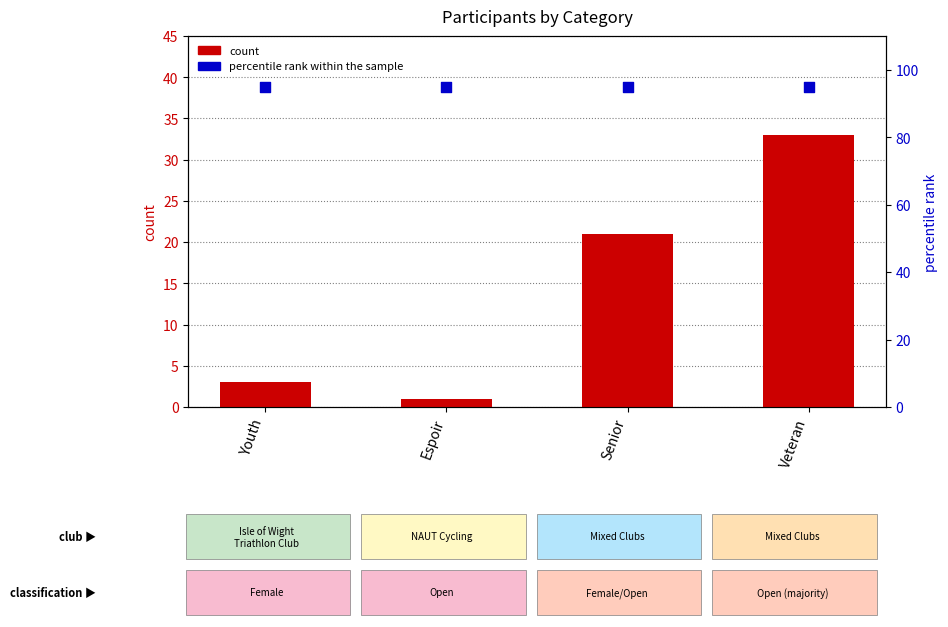

Is the value of count at Espoir greater than the value of percentile rank within the sample at Veteran?

No